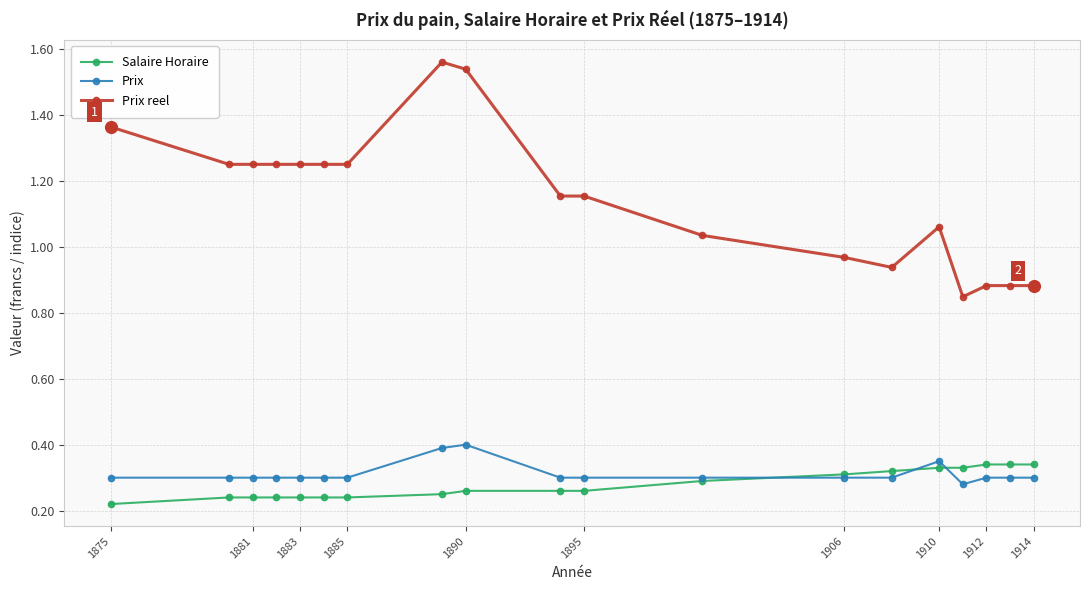

Which series has the largest total across all categories?

Prix reel